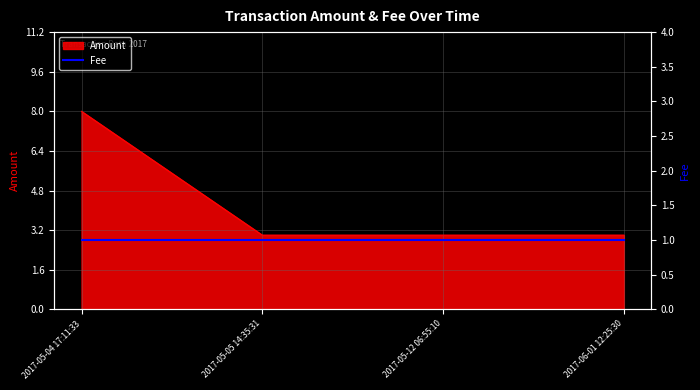

What is the minimum value shown in the chart?

3